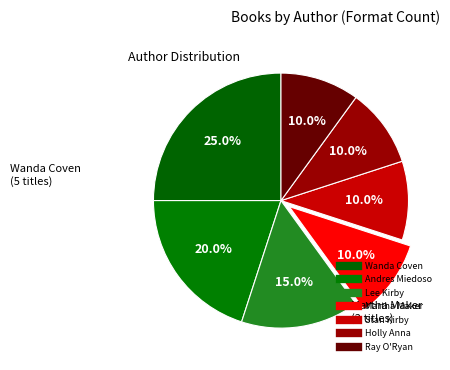

Count the number of slices in the pie.

7